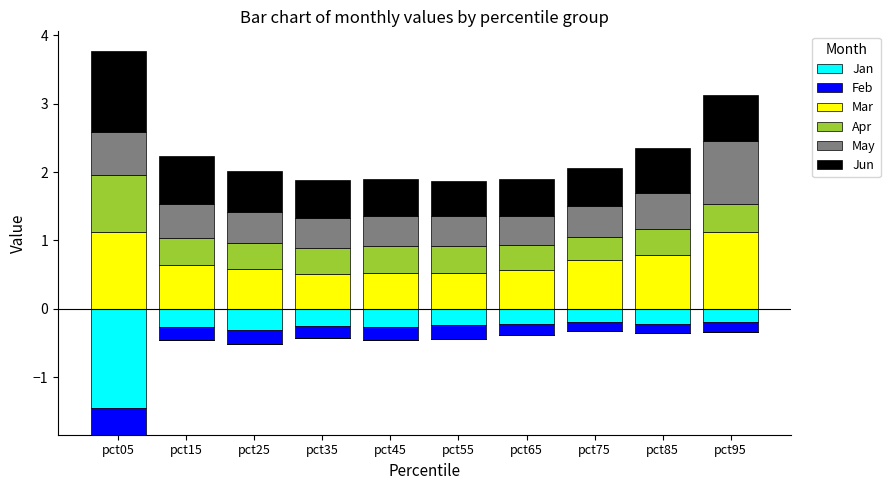

What is the maximum value for Mar?

1.1